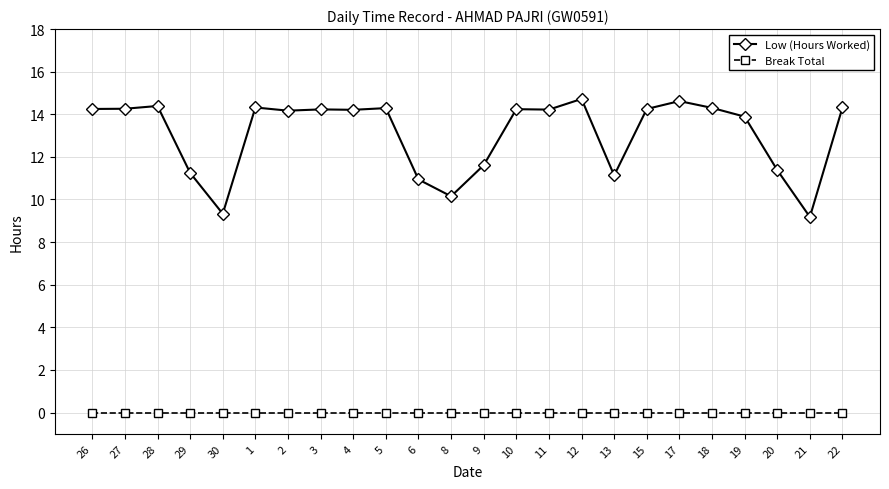

Which series has the largest total across all categories?

Low (Hours Worked)